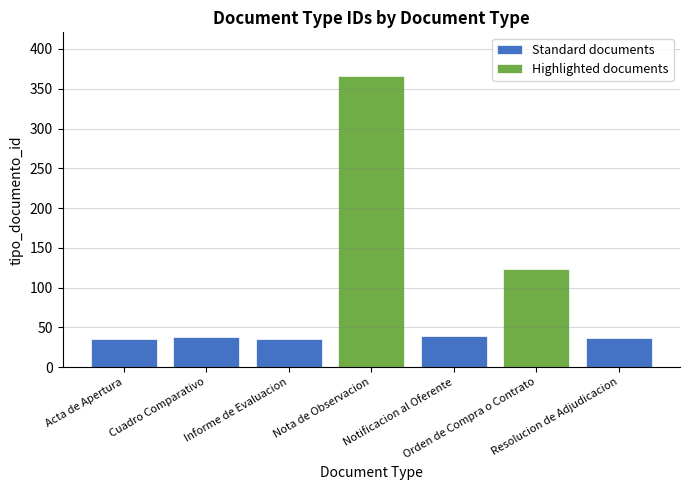

What is the greatest value displayed?

366